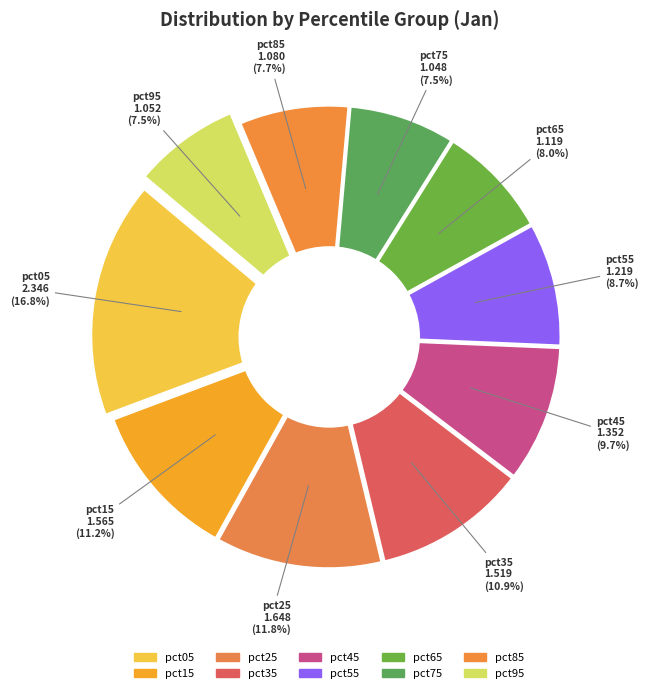

True or false: pct45 accounts for 3% of the total.

False